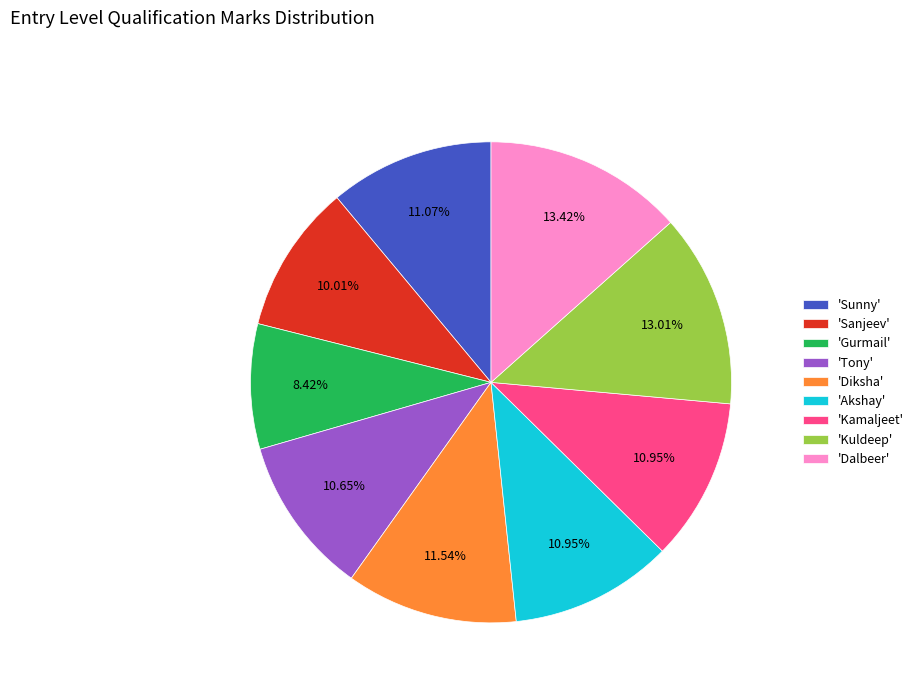

To the nearest percent, what is the average slice percentage?

11%